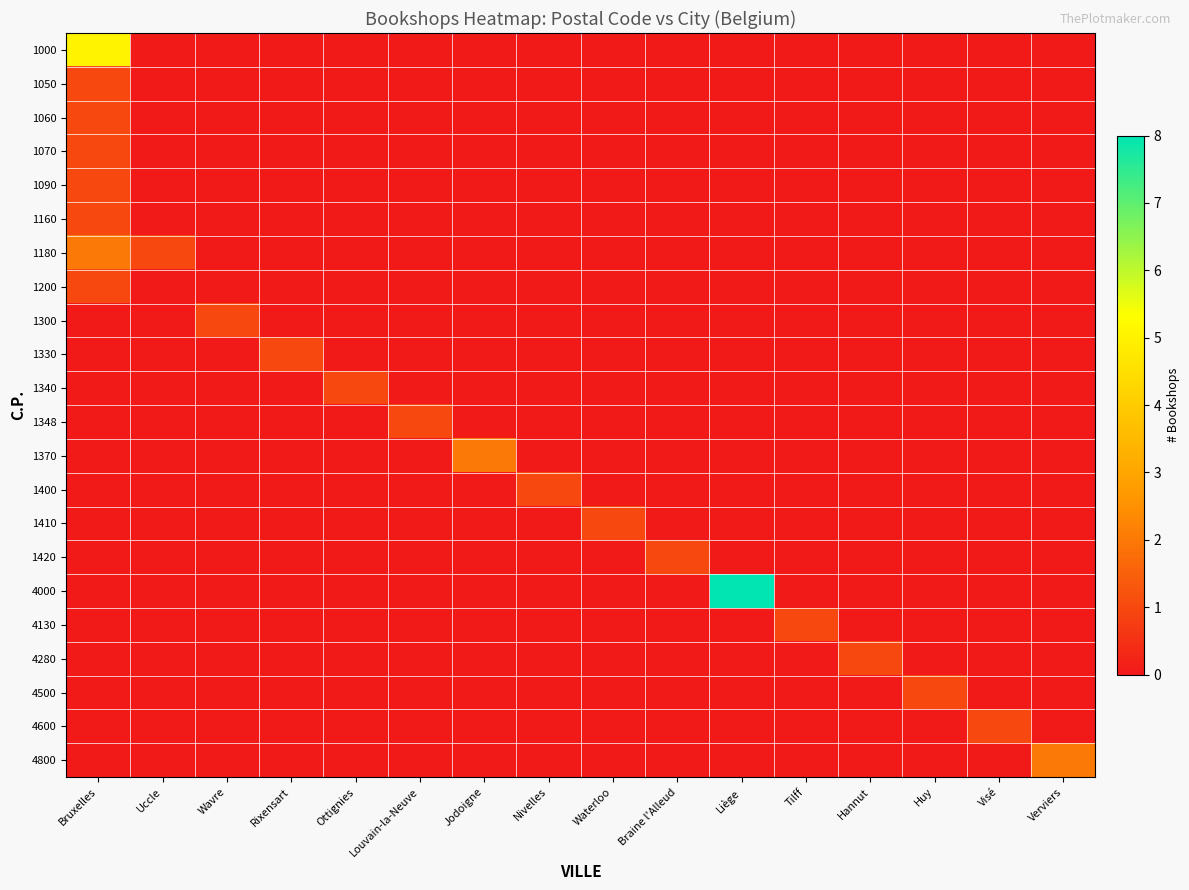

Which label corresponds to the smallest value in the chart?

Uccle